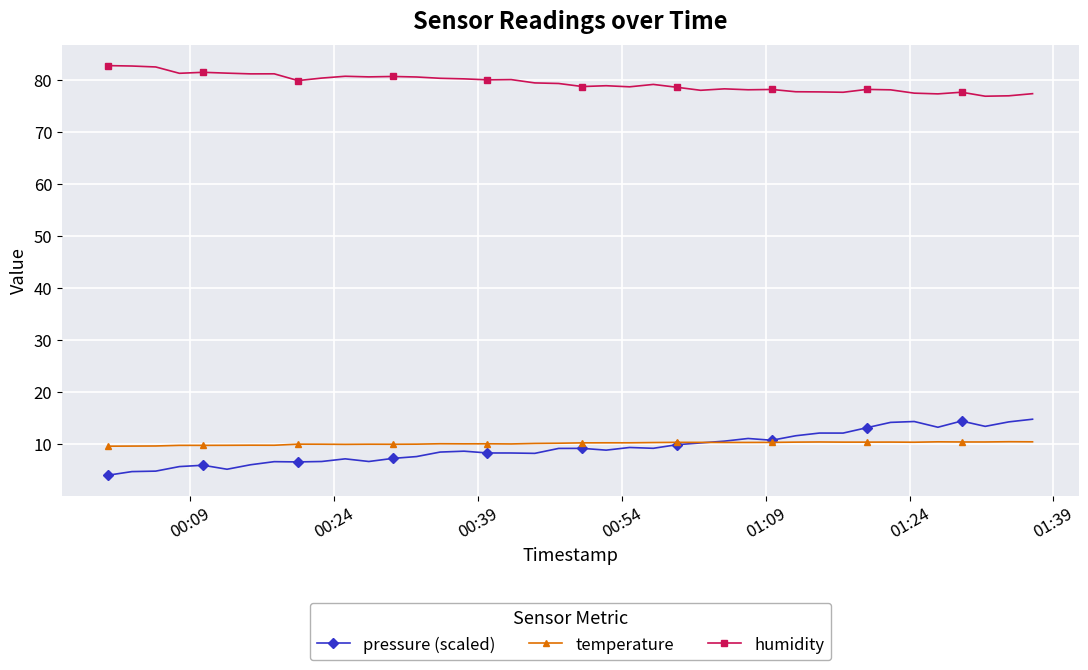

Rank the series by their maximum value, from highest to lowest.

humidity, pressure (scaled), temperature